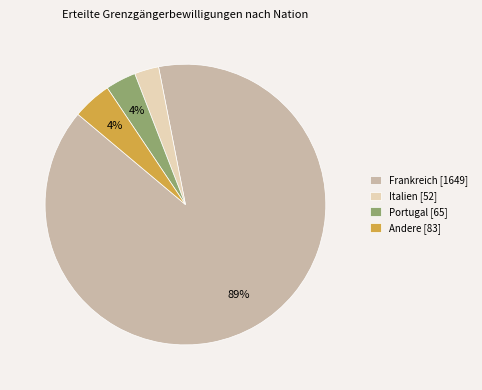

Is it true that Andere [83] is 4% of the pie?

True